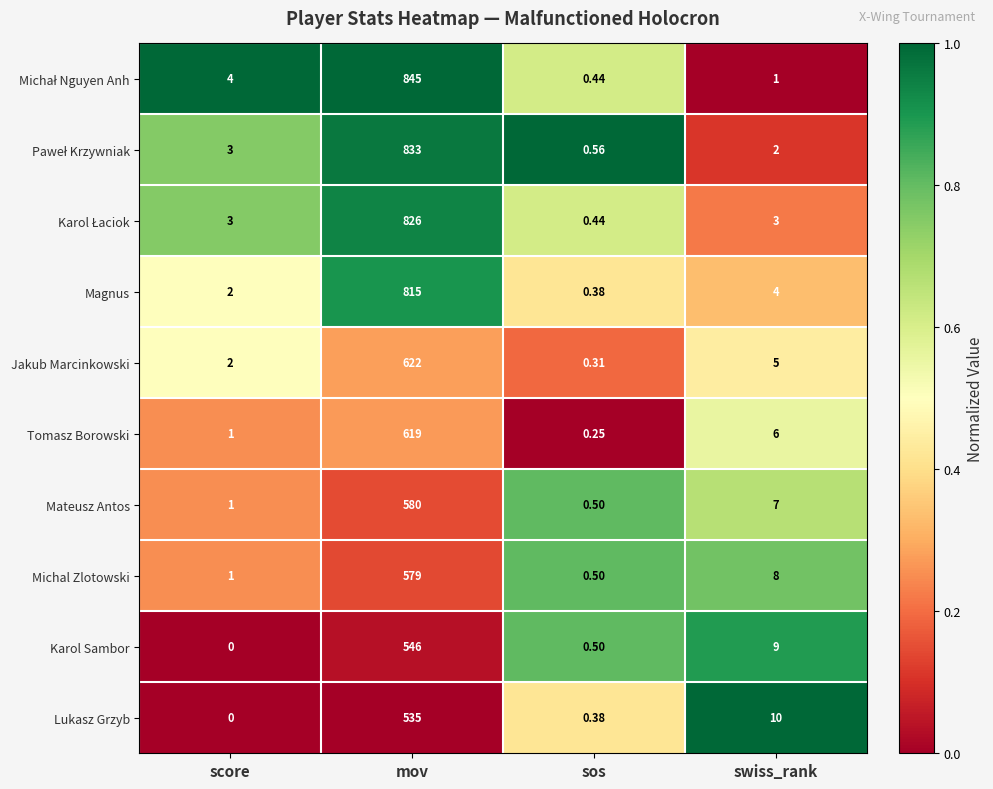

At which category does the chart reach its peak across all series?

mov